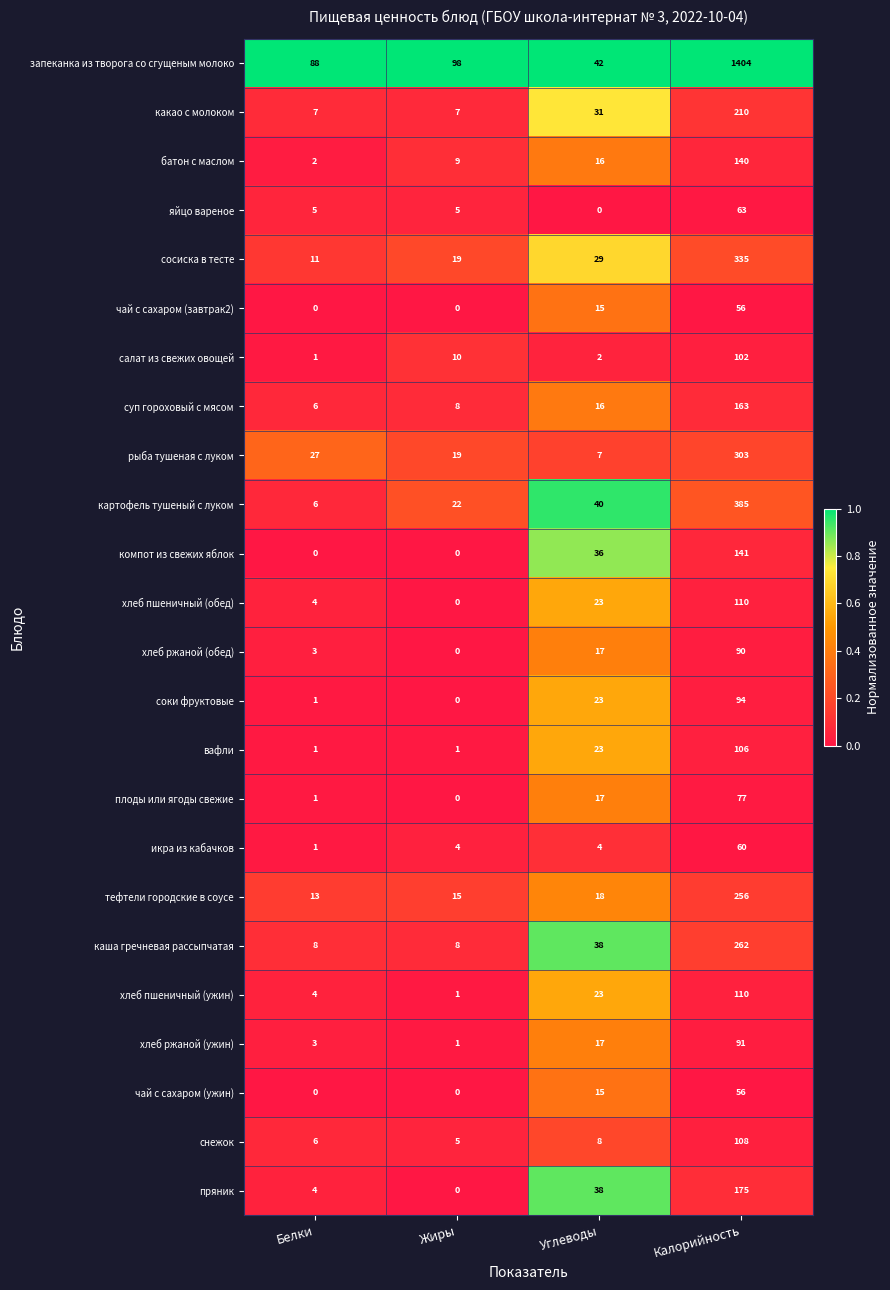

Is it true that пряник equals 4 at Белки?

True